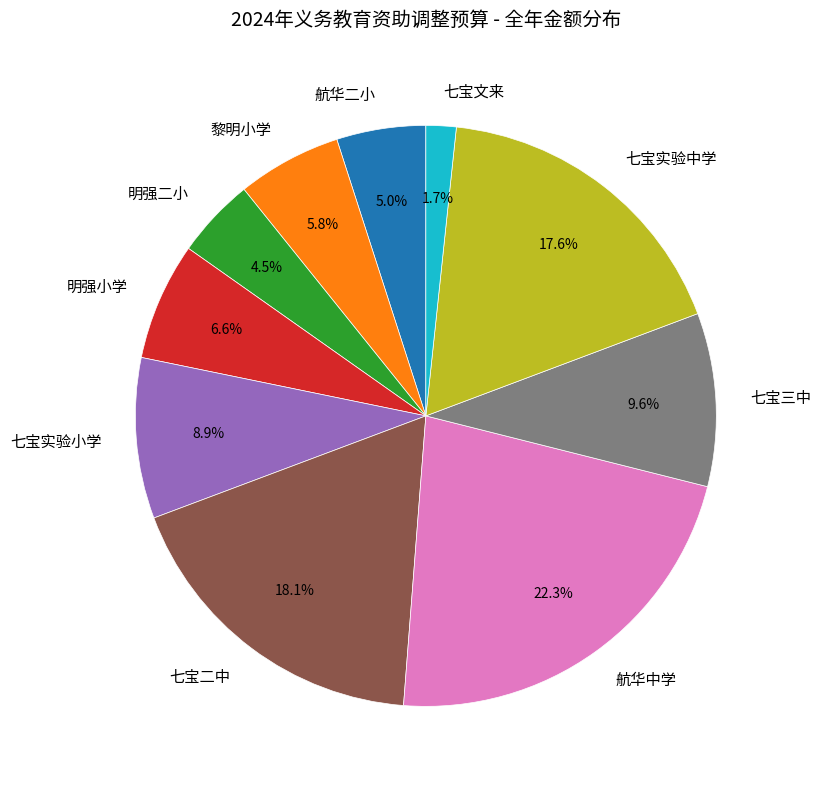

Which slice is the smallest?

七宝文来